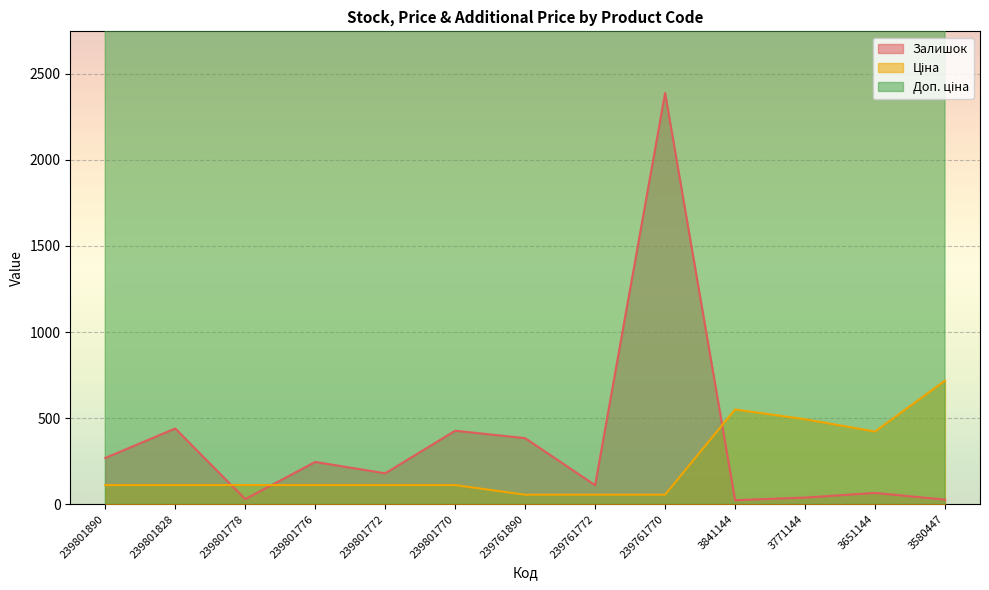

Which has a higher value, 239761770 or 239801828?

239761770